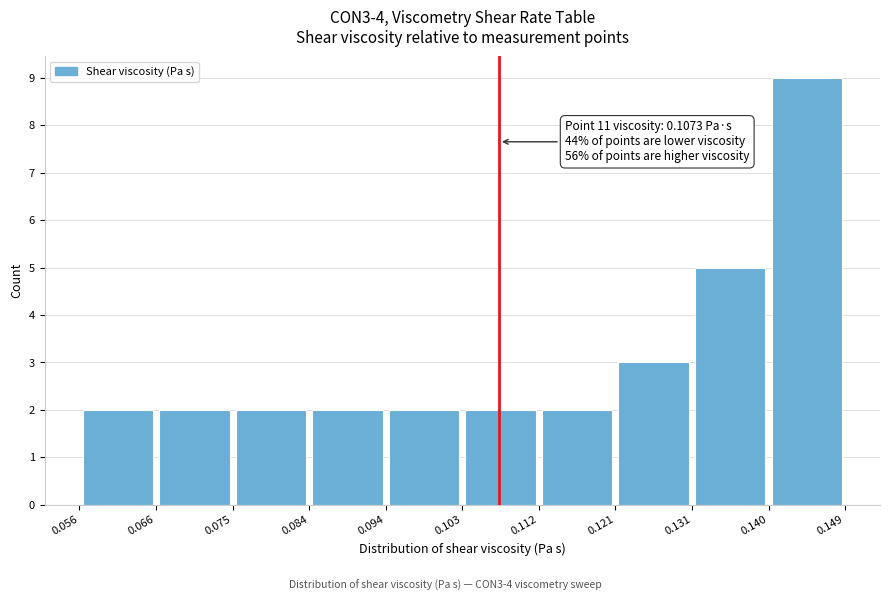

Over which range of the x-axis is the bar tallest?

0.140 to 0.149